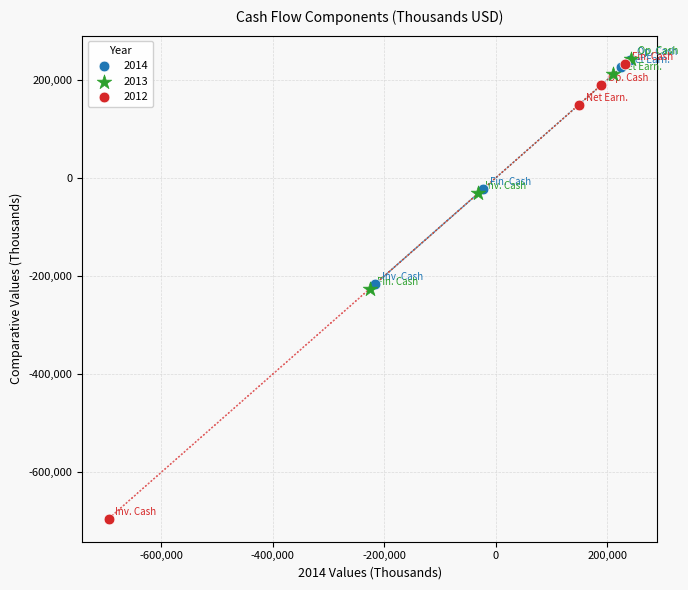

Which series has the widest spread of Y values?

2012